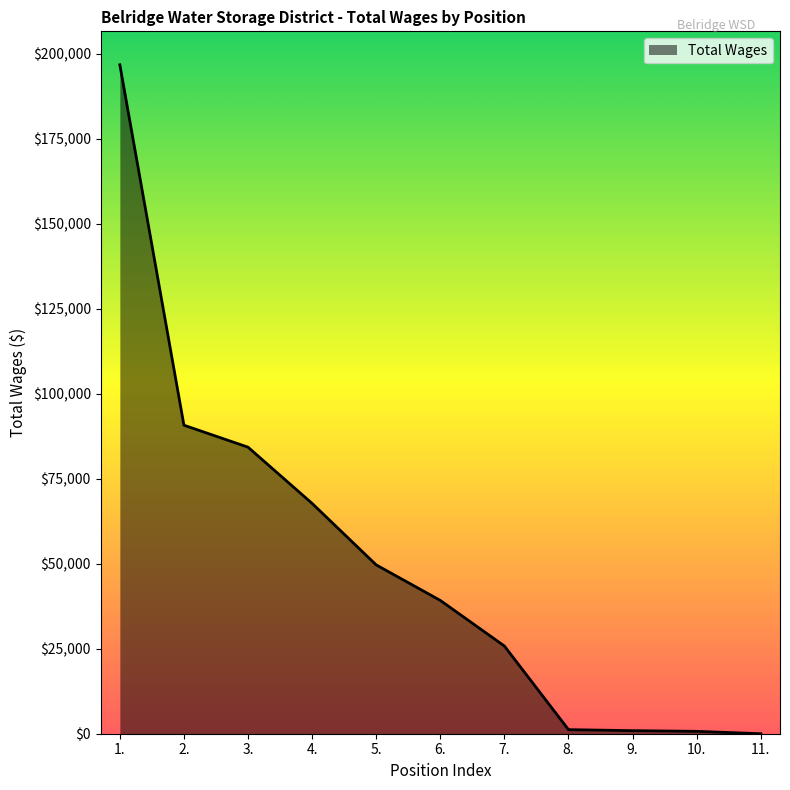

How many lines are shown in the chart?

1